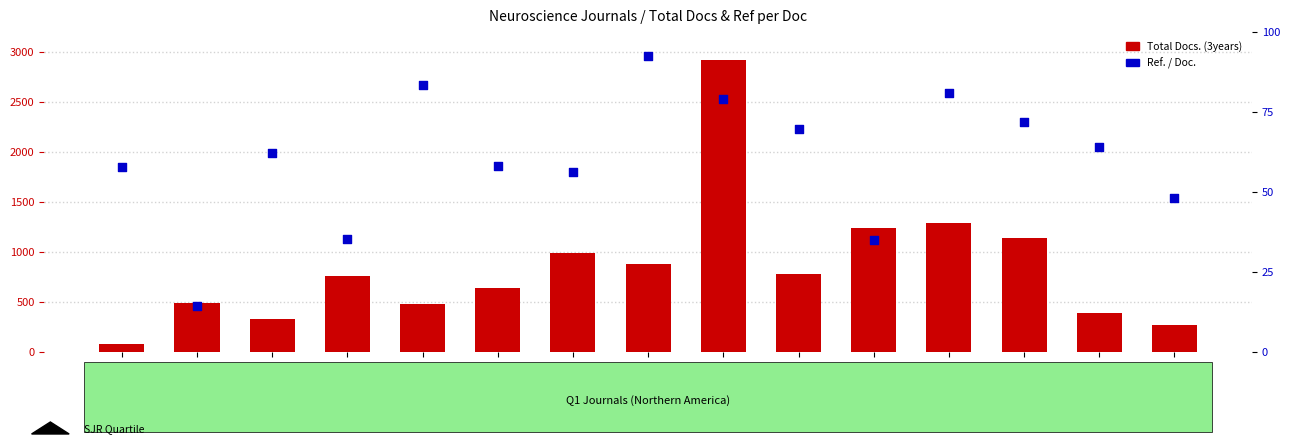

Which series reaches the minimum Y coordinate?

Ref. / Doc.